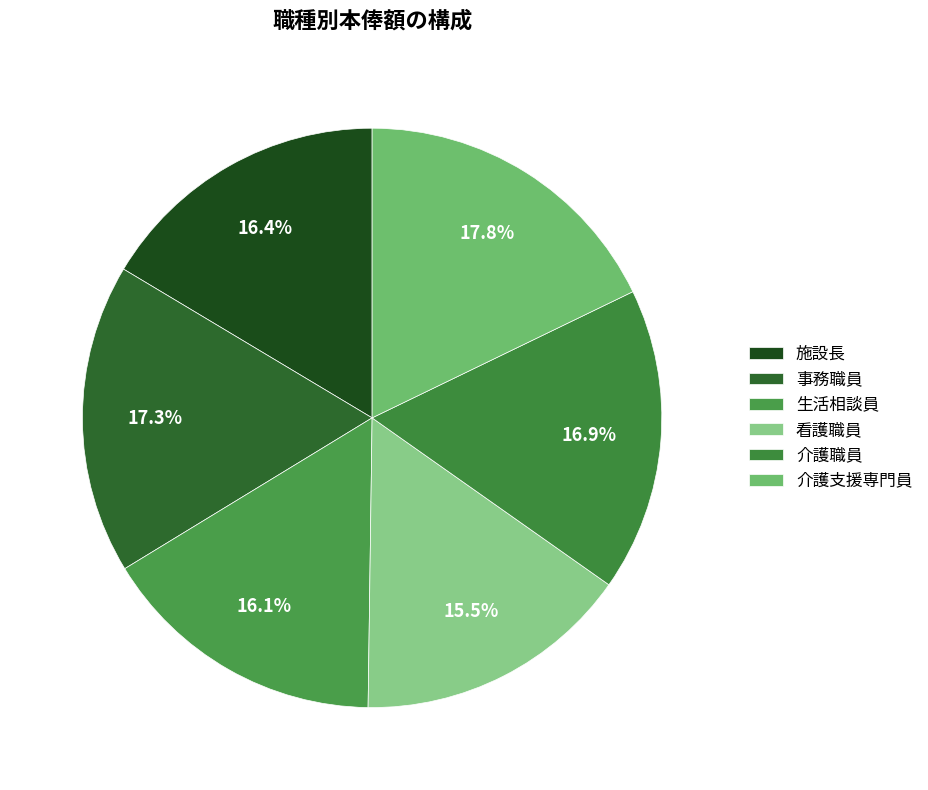

How many slices are in this pie chart?

6